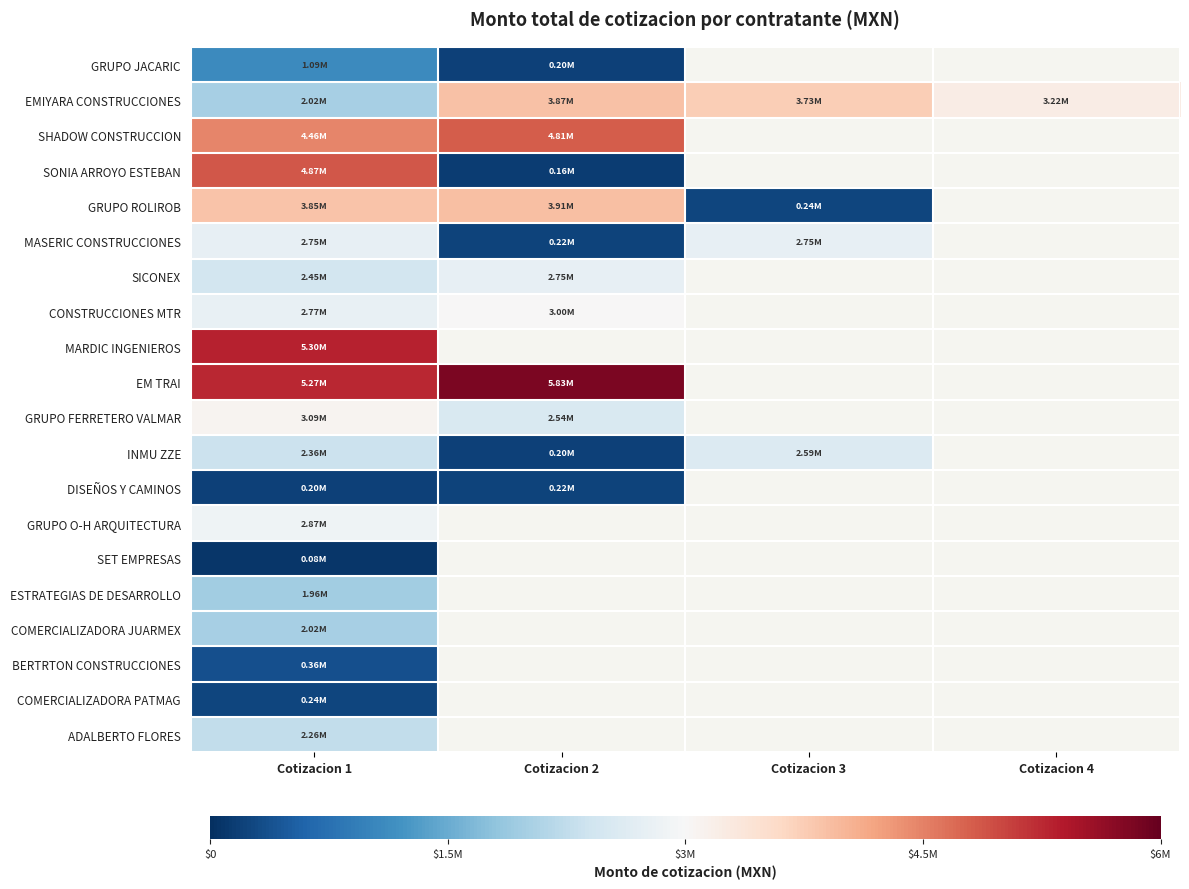

Which series has the largest total across all categories?

EMIYARA CONSTRUCCIONES